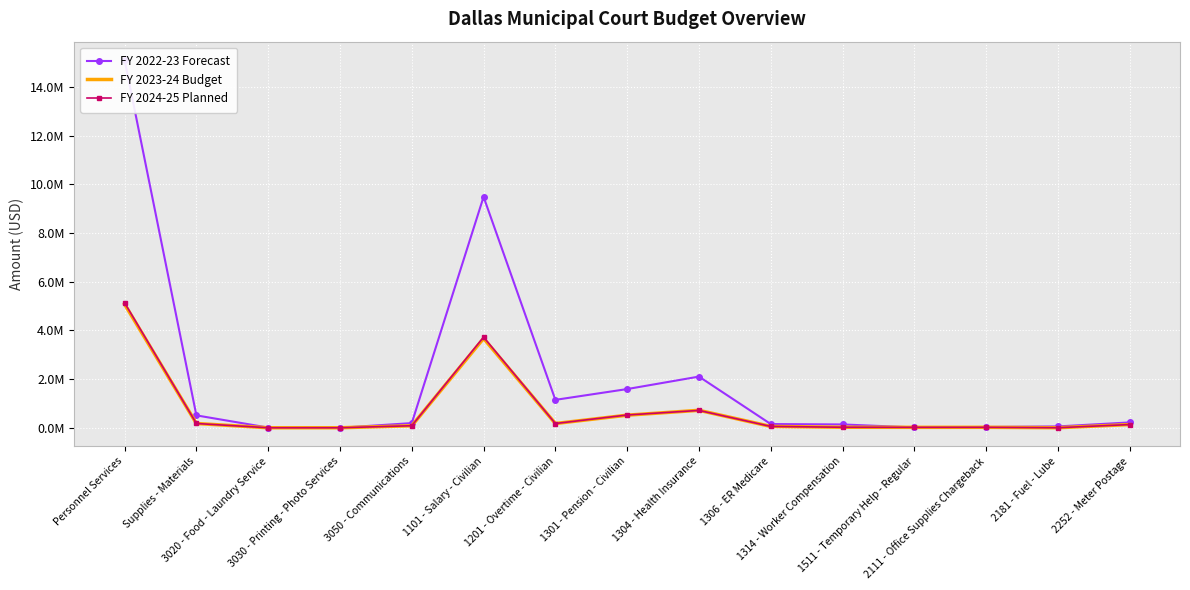

True or false: FY 2022-23 Forecast has more than 0 points higher than both neighbors.

True